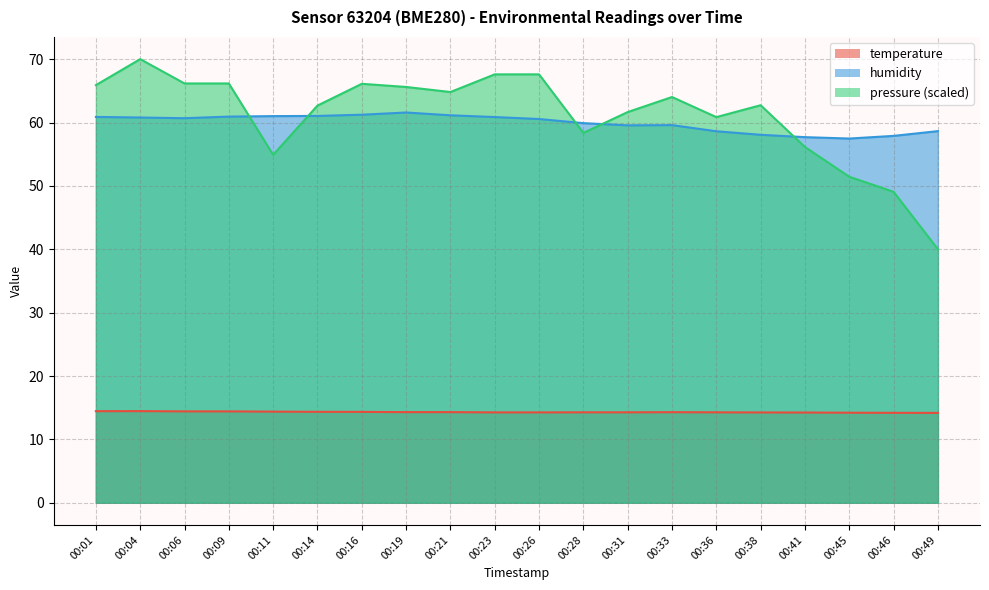

What is the lowest value of the humidity series?

57.5